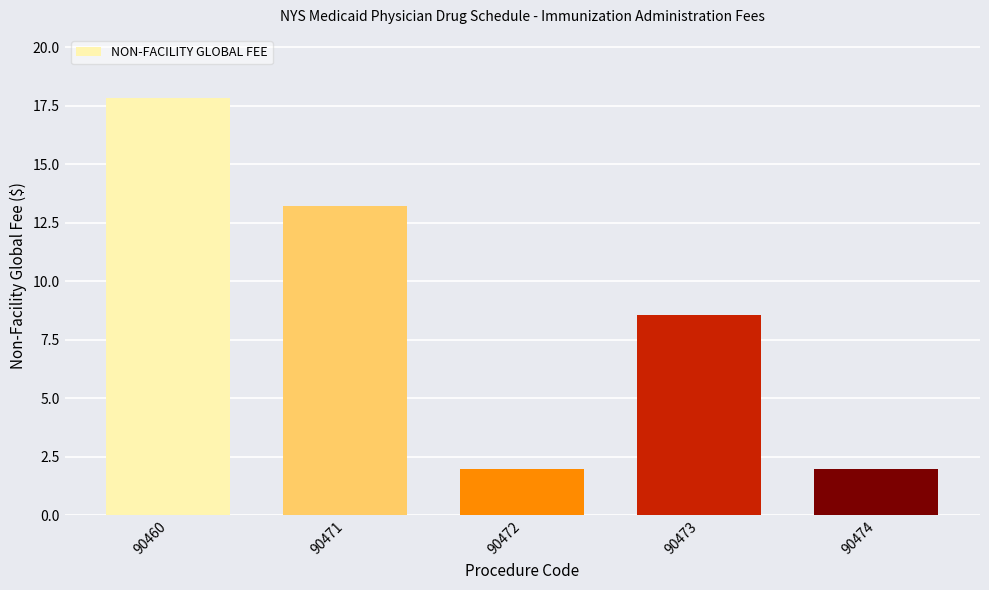

What is the difference between the second highest and minimum values?

11.2